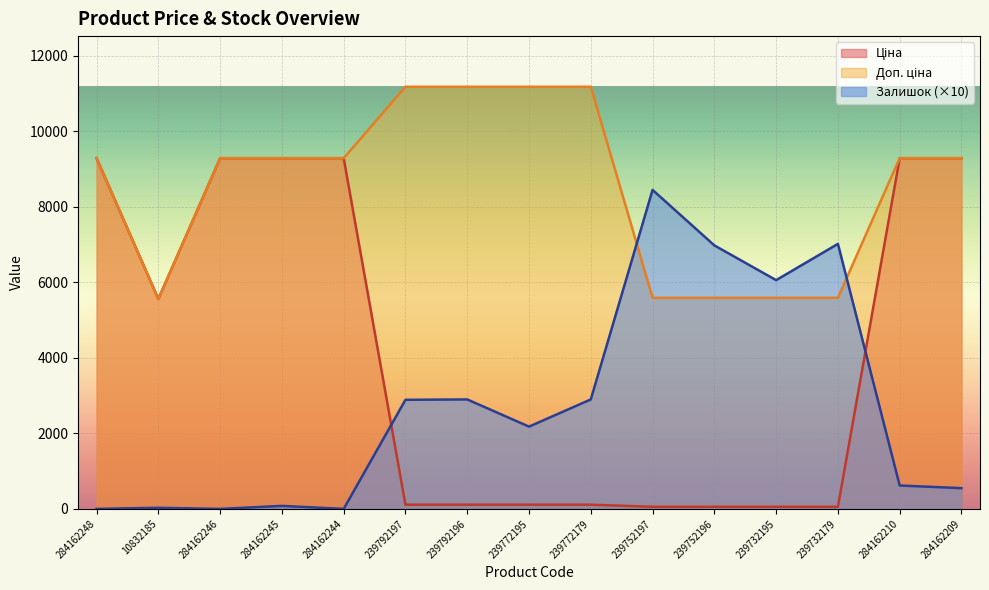

Which series changed the most between 284162248 and 239772179?

Ціна